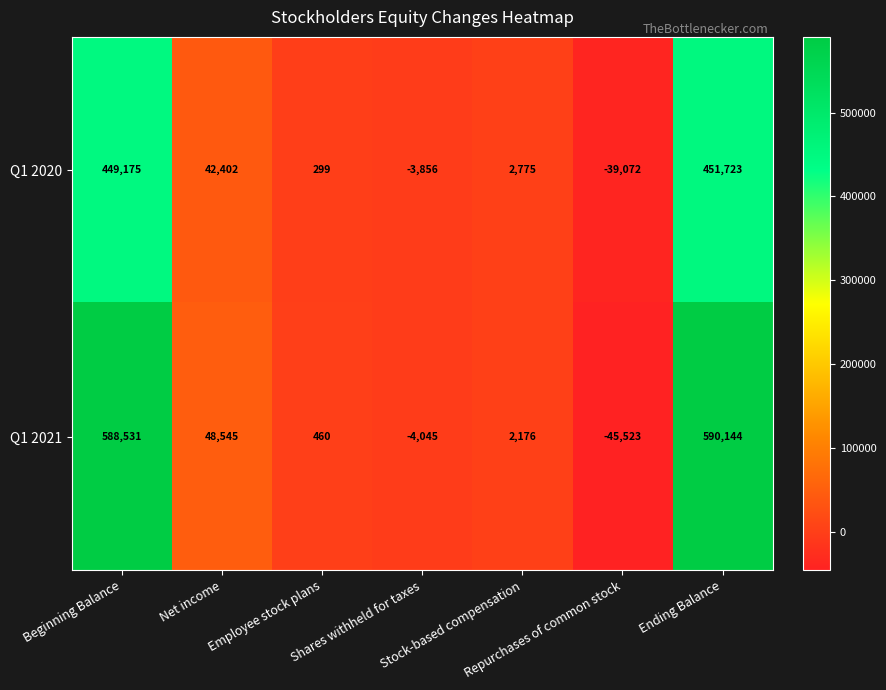

Which series has the widest spread of values?

Q1 2021